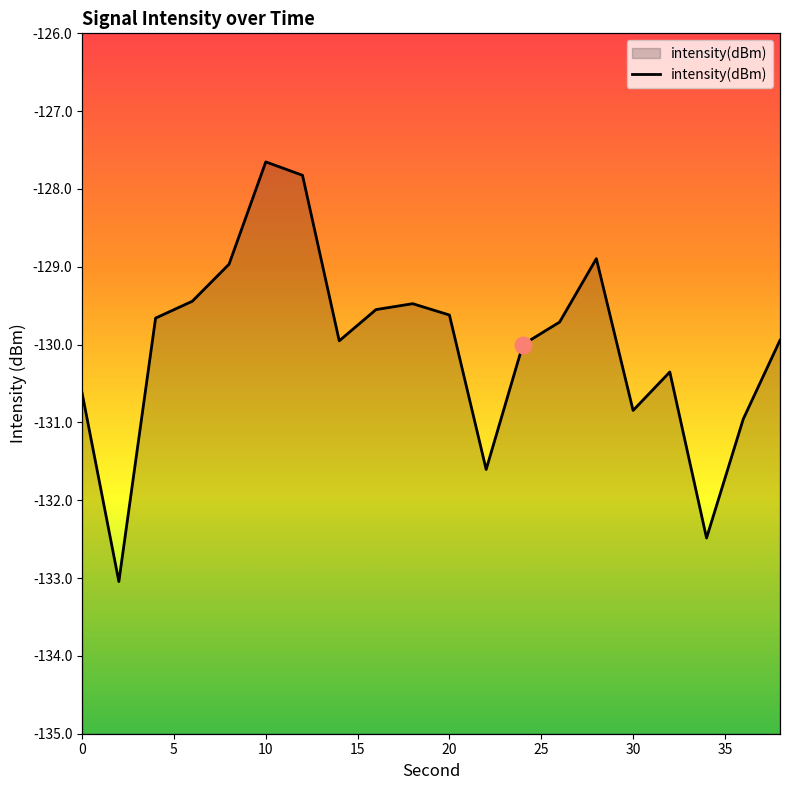

What is the sum of the values at 36 and 26?

-260.7